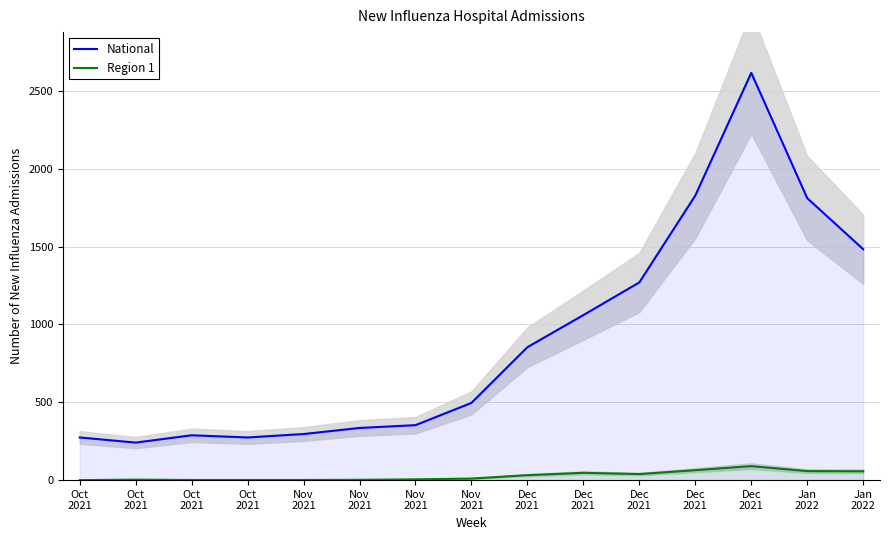

True or false: Region 1 and National cross at least once.

False